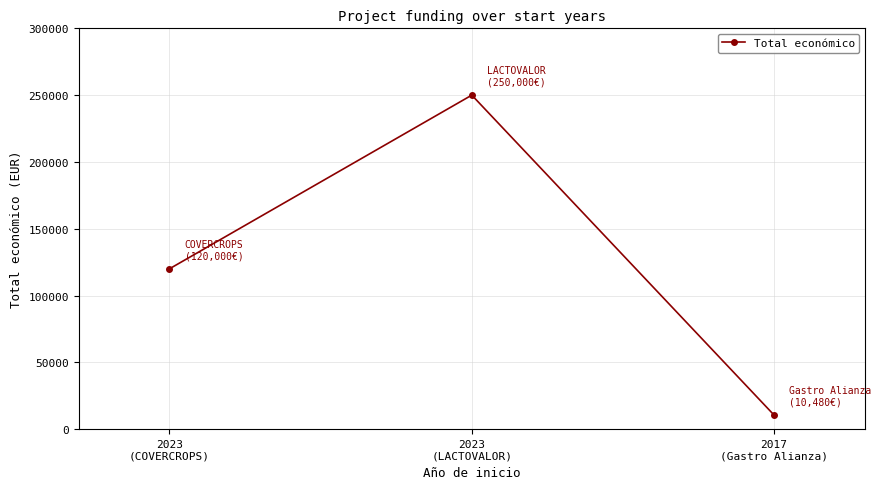

List the labels in order of value, largest first.

2023
(LACTOVALOR), 2023
(COVERCROPS), 2017
(Gastro Alianza)